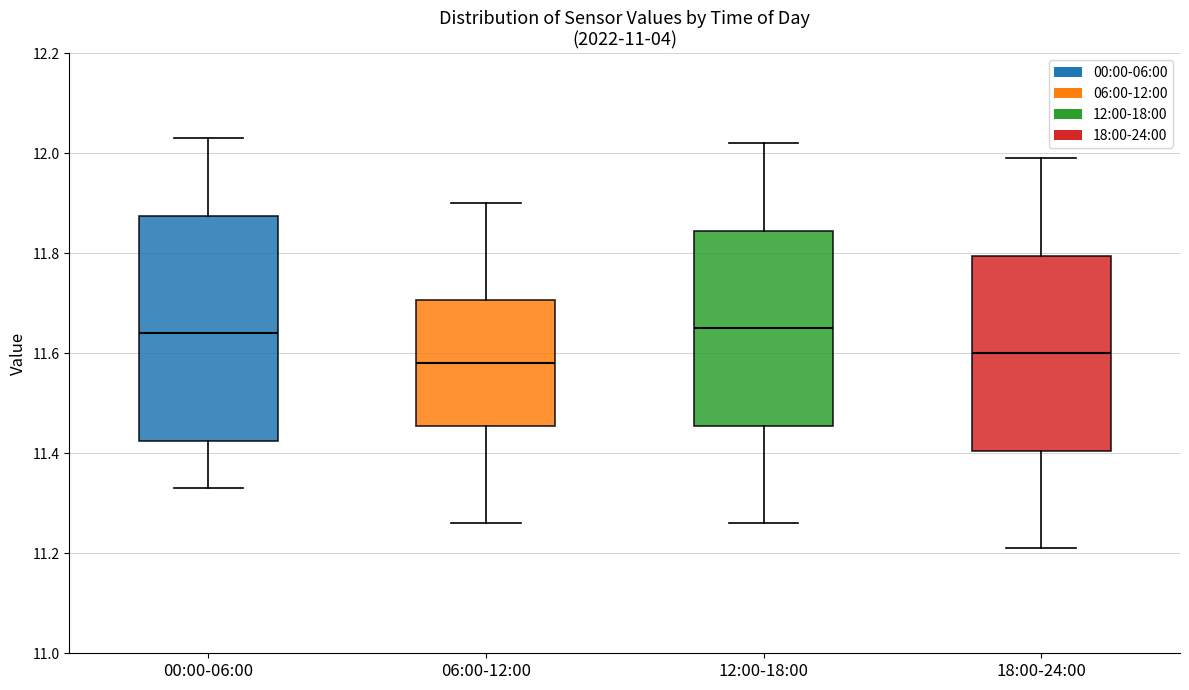

Reading left to right, read every box against the y-axis: the position of its median line, the range the box covers, and the ends of its whiskers. The values are not printed on the chart, so give them approximately, as read against the axis.

00:00-06:00: median 11.64, box 11.42 to 11.88, whiskers 11.34 to 12.04
06:00-12:00: median 11.58, box 11.46 to 11.70, whiskers 11.26 to 11.90
12:00-18:00: median 11.66, box 11.46 to 11.84, whiskers 11.26 to 12.02
18:00-24:00: median 11.60, box 11.40 to 11.80, whiskers 11.22 to 12.00